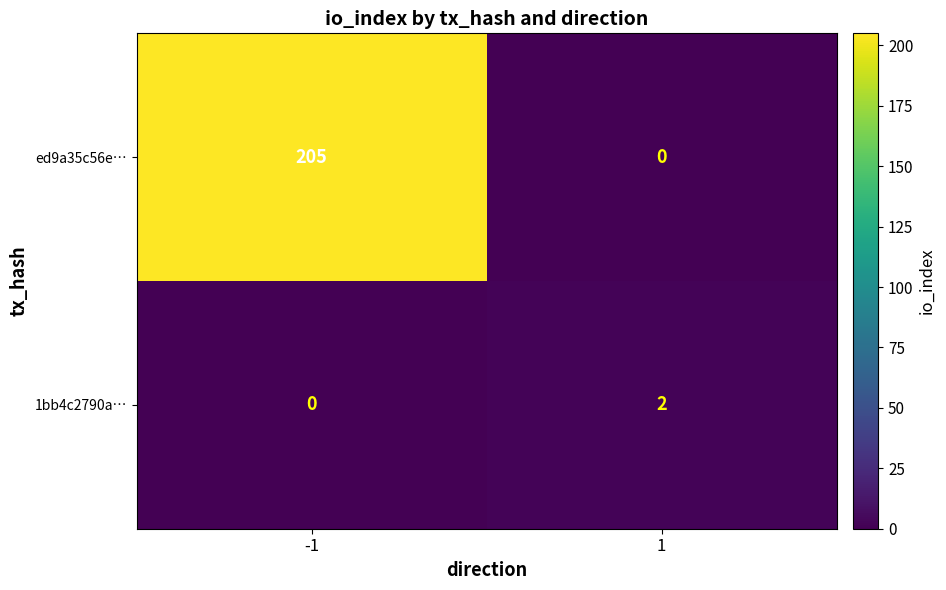

What is the maximum value shown in the chart?

205